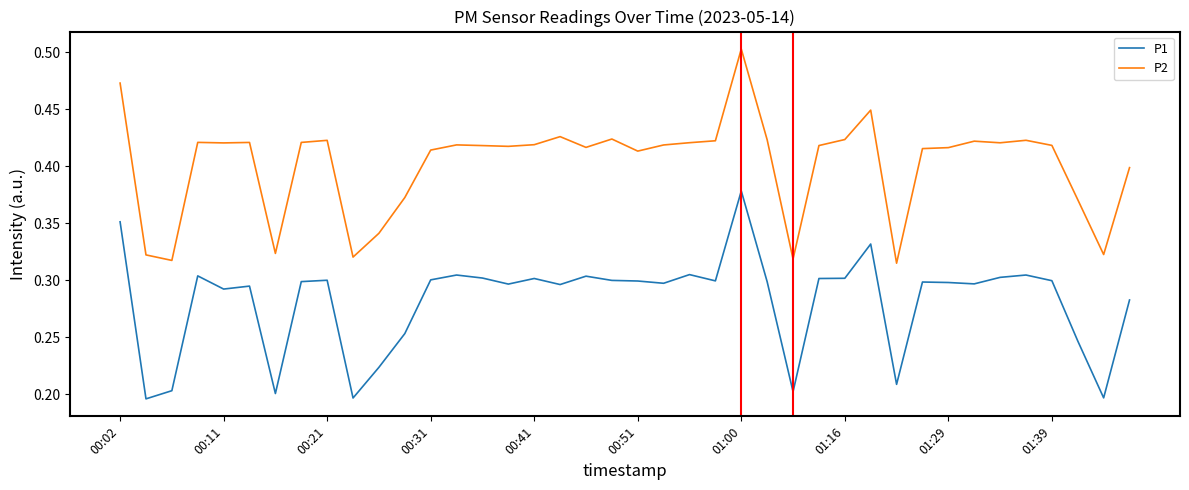

What are all the series names shown in the legend?

P1, P2